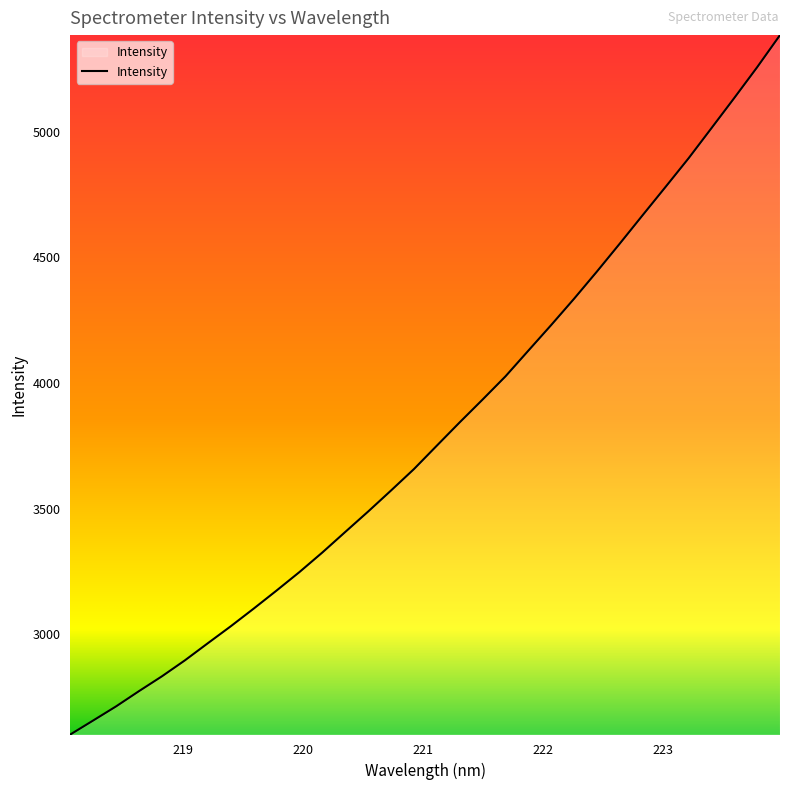

What is the greatest value displayed?

5383.7